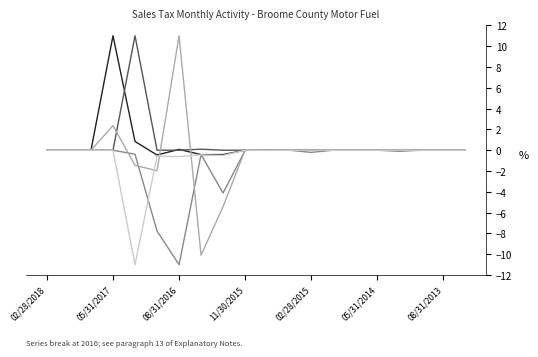

What is the maximum value shown in the chart?

11.0